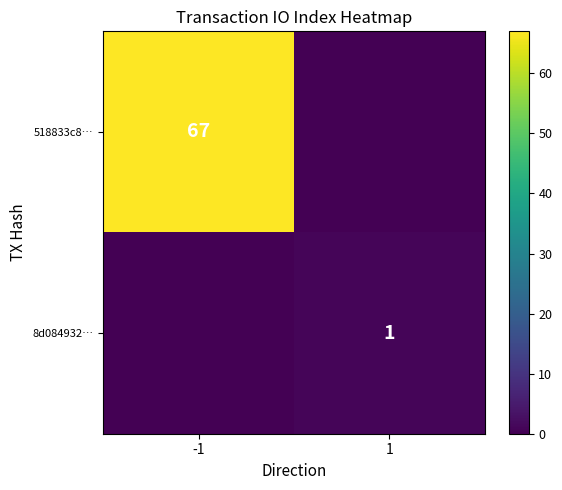

What is the spread (max minus min) of values at 1?

1